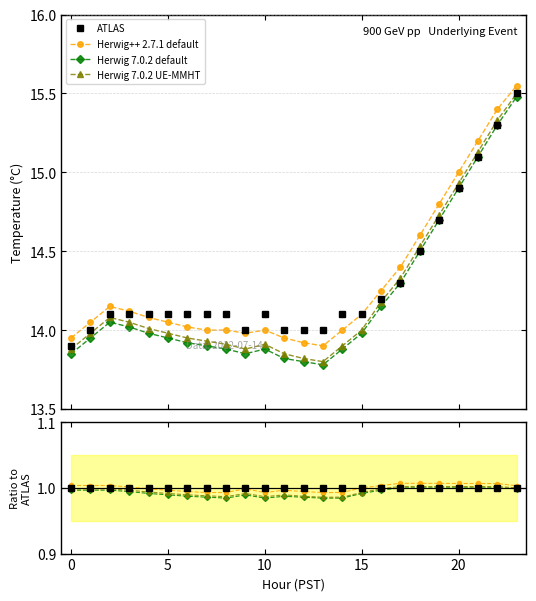

Which series changed the most between 0 and 23?

Herwig 7.0.2 default